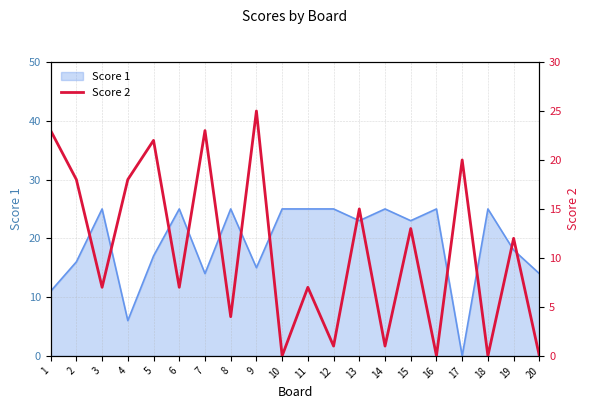

The Score 1 series shows 25 at 12. True or false?

True